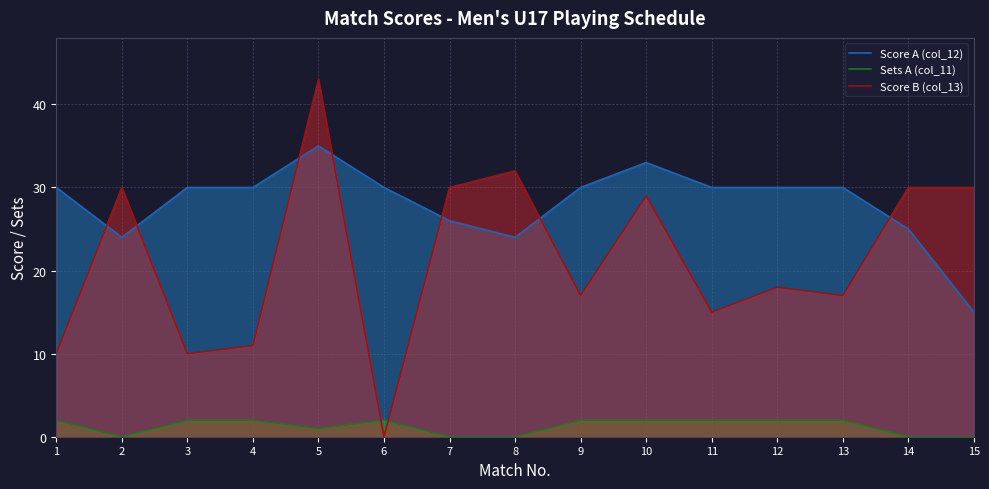

At which label does Score B (col_13) reach its peak?

5